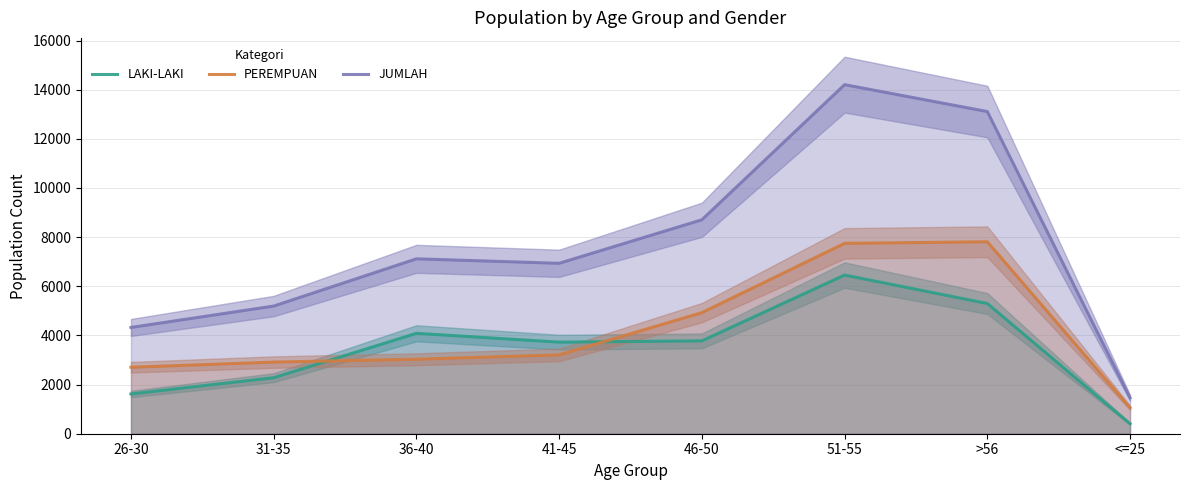

What is the spread (max minus min) of values at 46-50?

4927